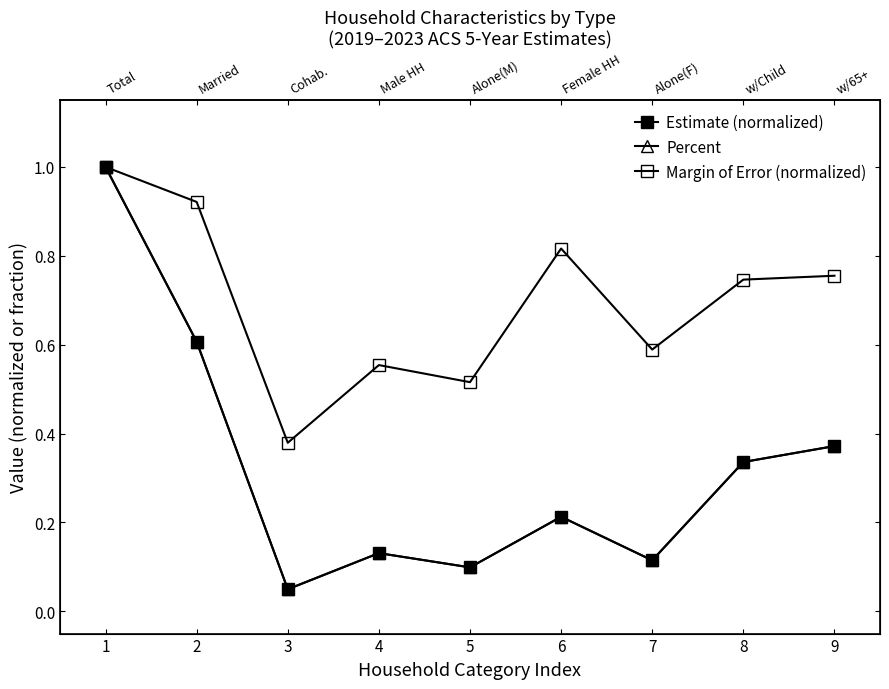

At how many categories does at least one series exceed 0?

9